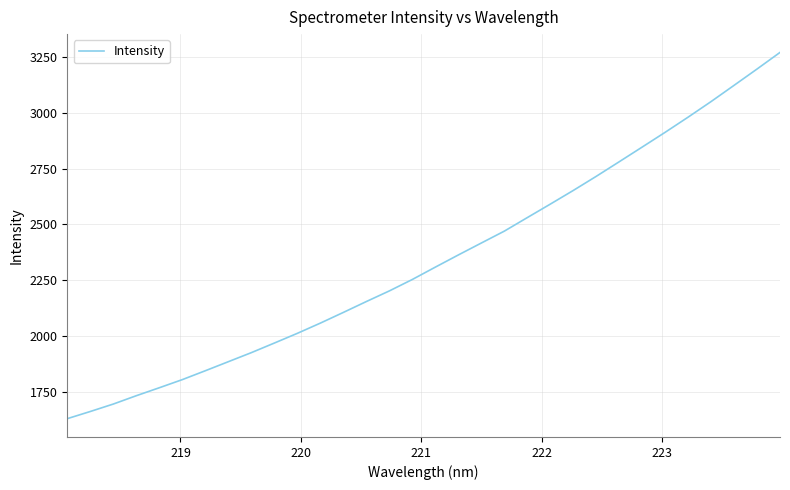

True or false: there are more than 0 points higher than both neighbors.

False